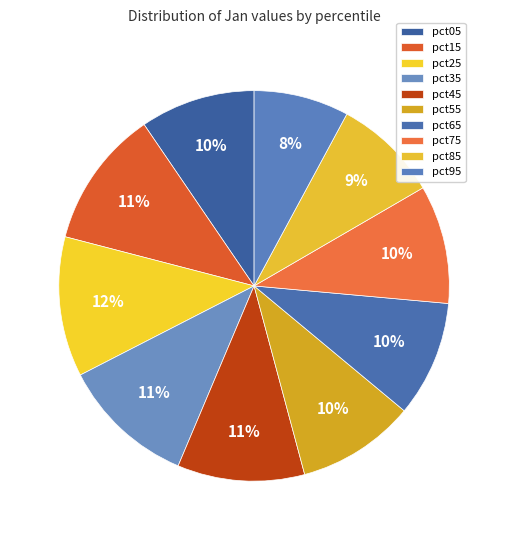

How much of the chart is everything except pct05?

90.5%